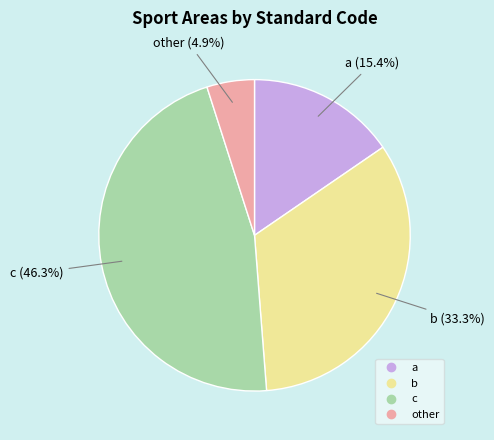

How much of the chart is everything except b?

66.7%